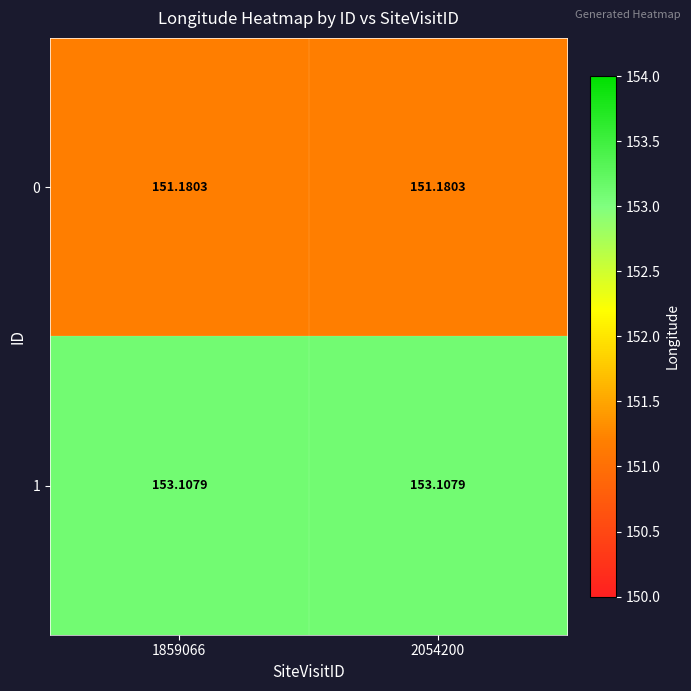

Which series has the largest total across all categories?

1